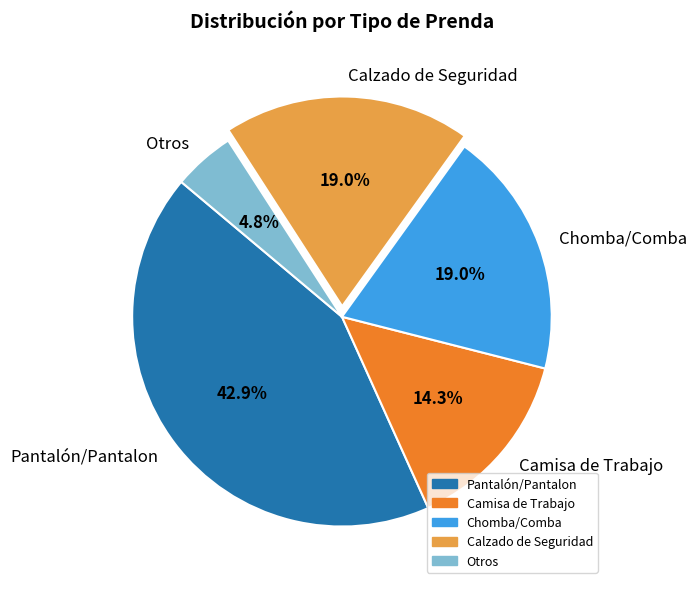

What is the ratio of the value at Otros to the value at Chomba/Comba?

0.3